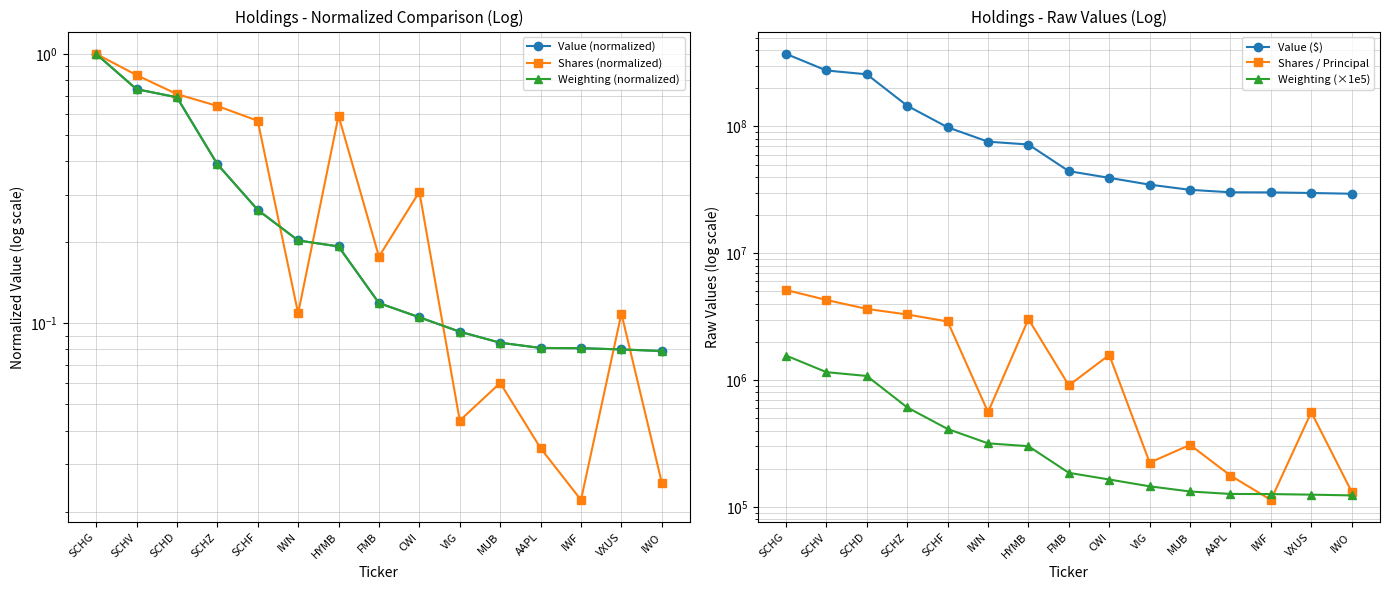

Does the chart display data point markers on the line(s)?

Yes